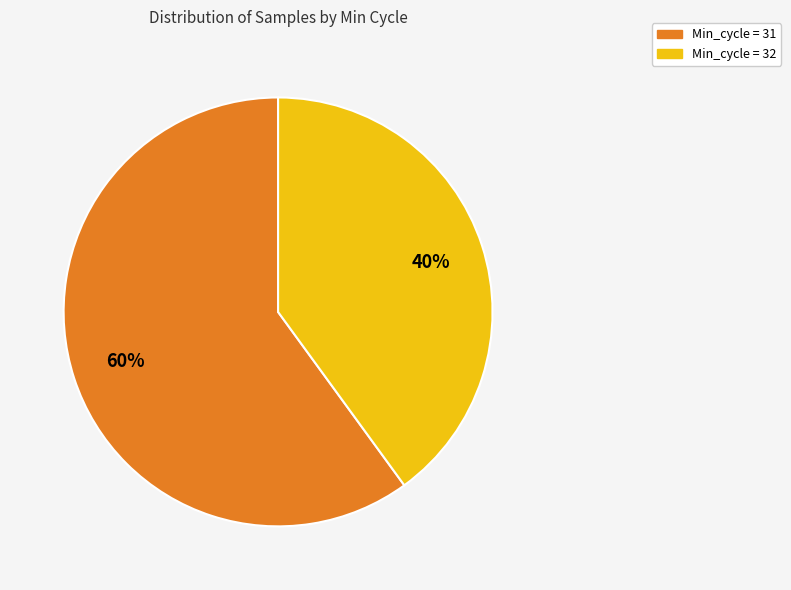

Is there any slice that represents more than half of the pie?

Yes